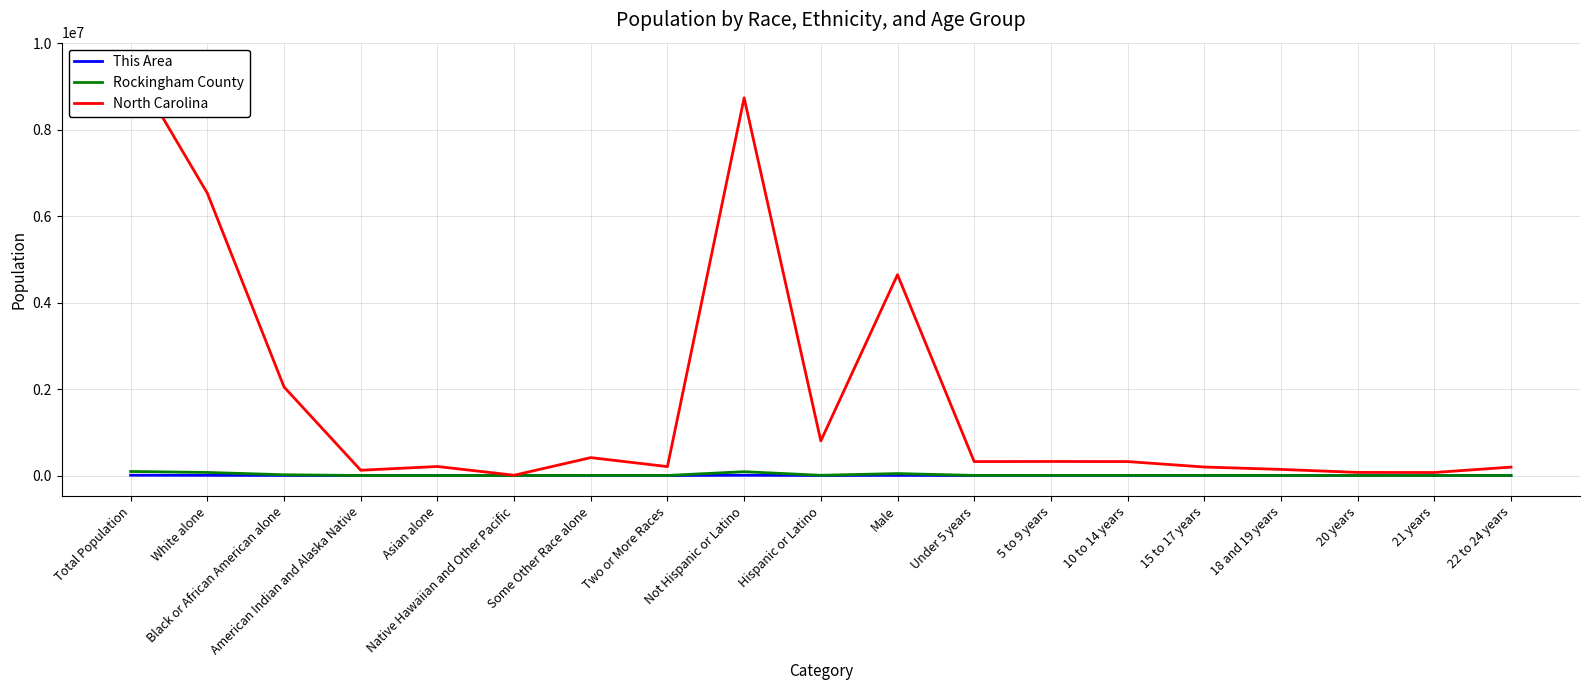

Which series has the largest range (max minus min)?

North Carolina